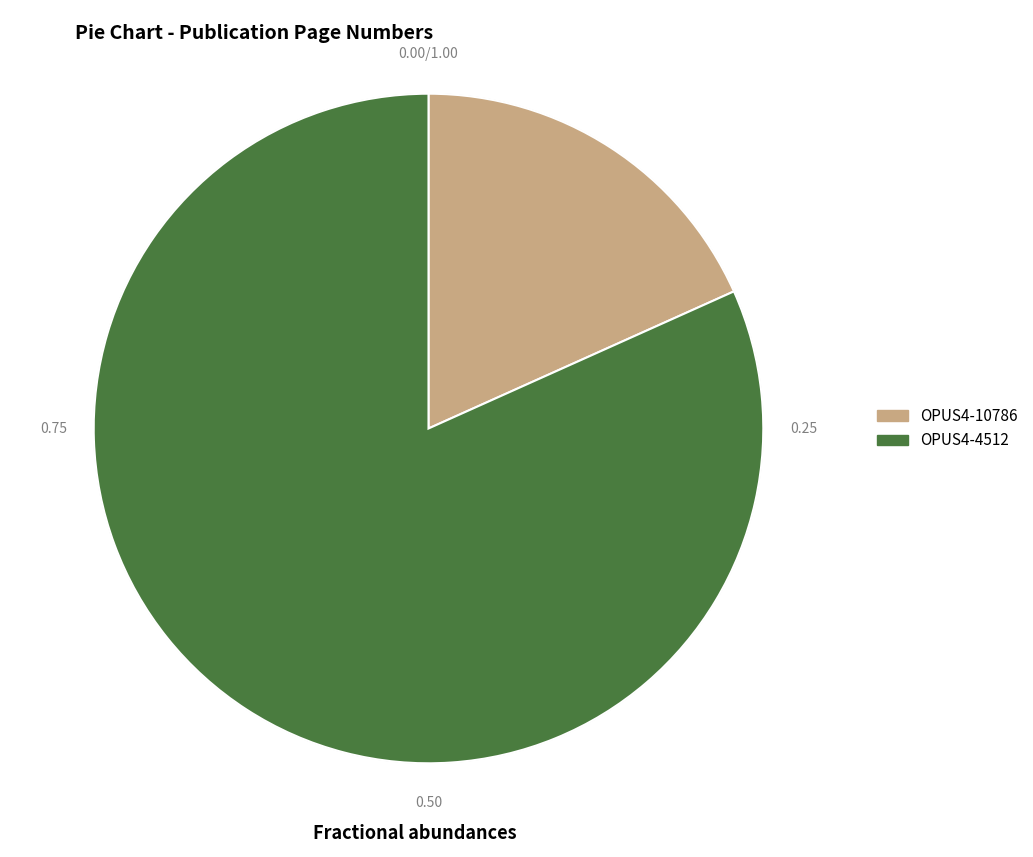

The OPUS4-10786 slice represents 29% of the pie. True or false?

False